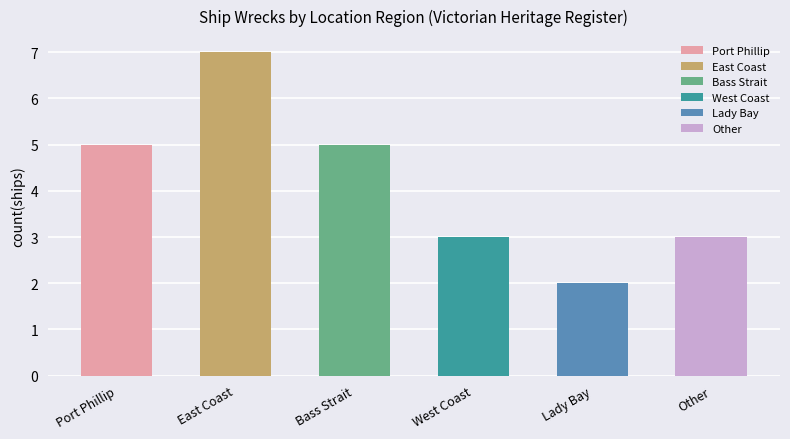

Reading right to left, transcribe all the data shown in this chart.

3	2	3	5	7	5